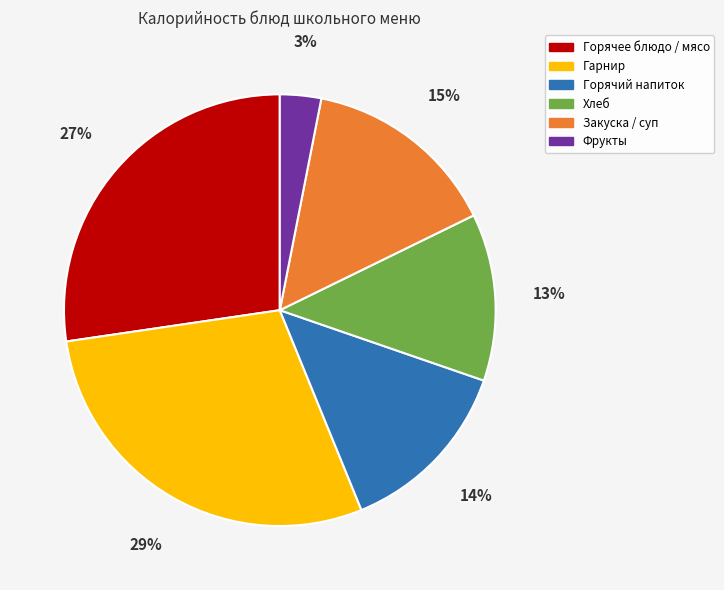

Count the number of slices in the pie.

6